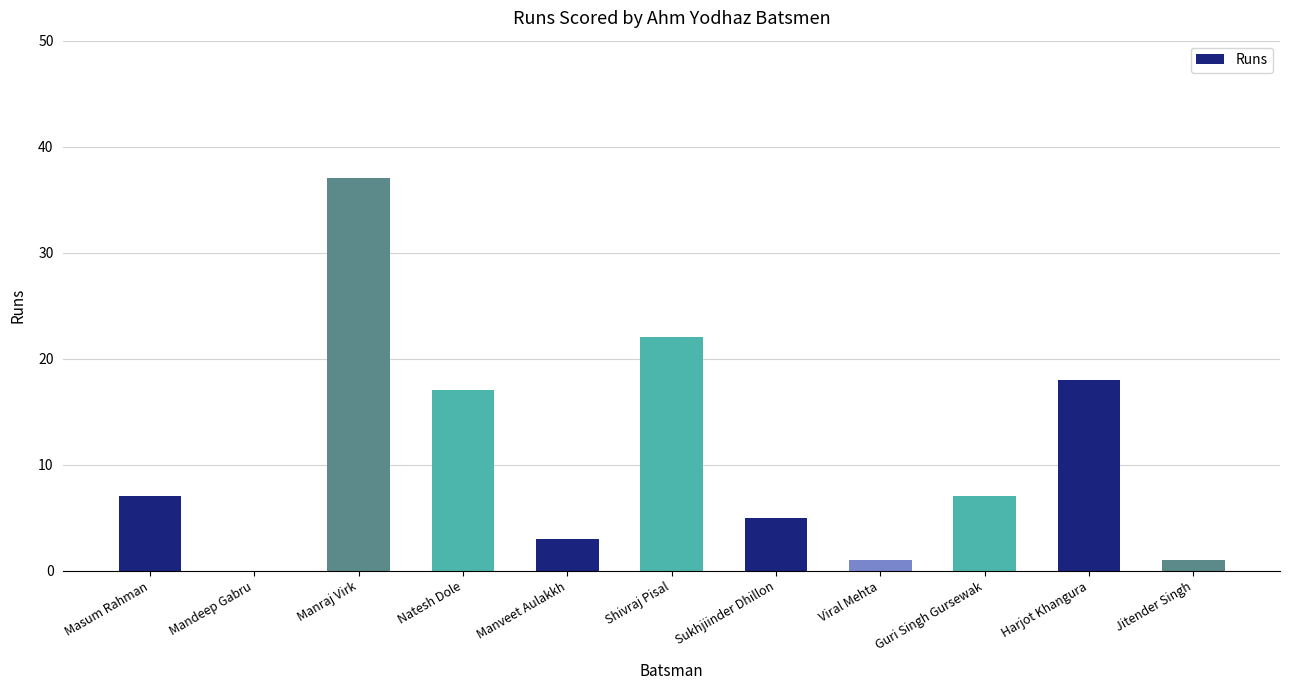

What is the sum of all values?

118